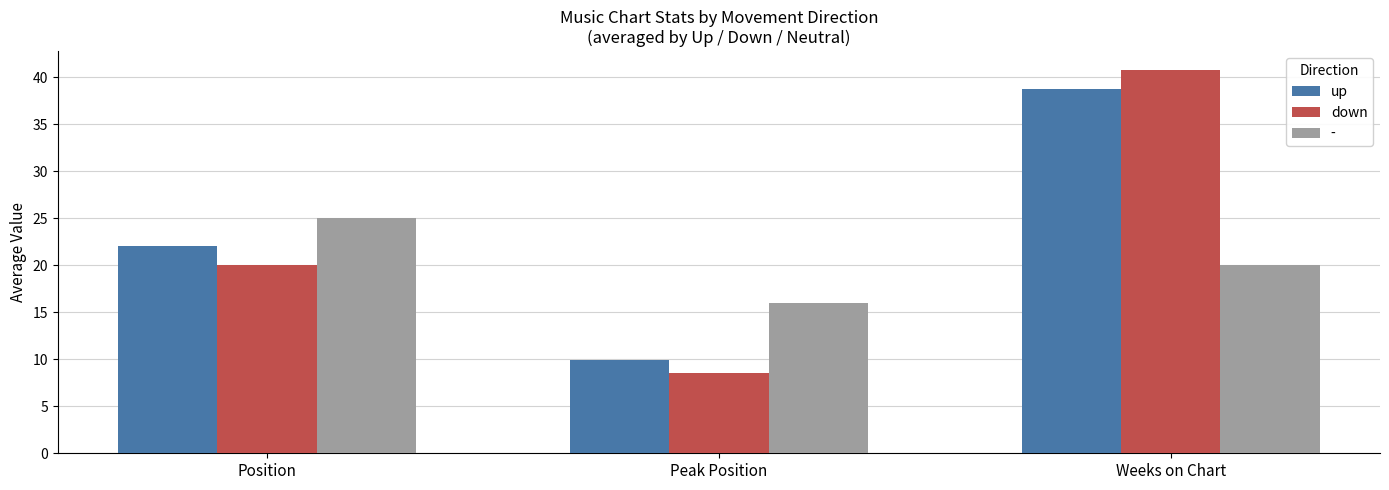

The value of up at Position is 4.6. True or false?

False